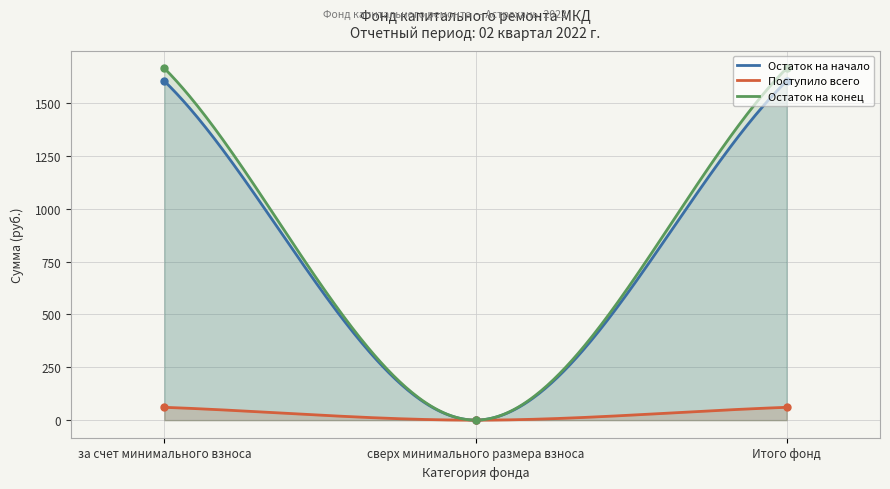

How many distinct data groups are displayed?

3